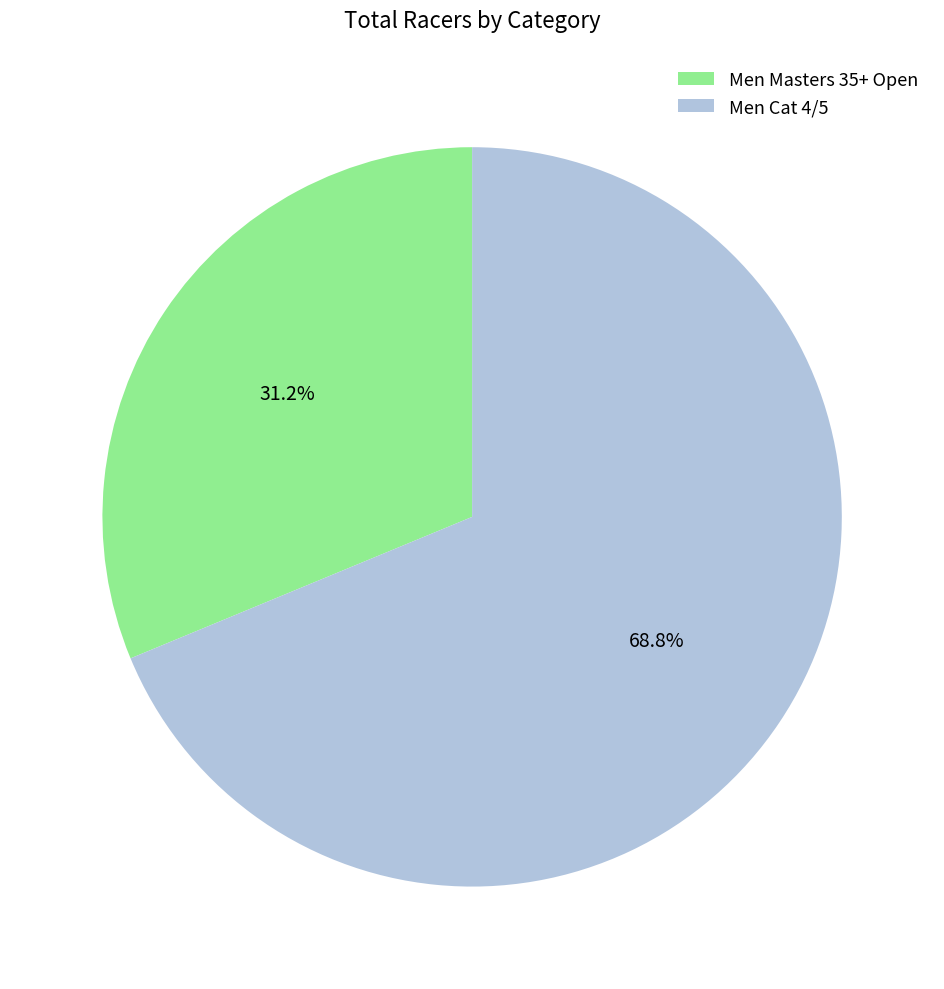

To the nearest percent, what percentage of the pie is Men Cat 4/5?

69%